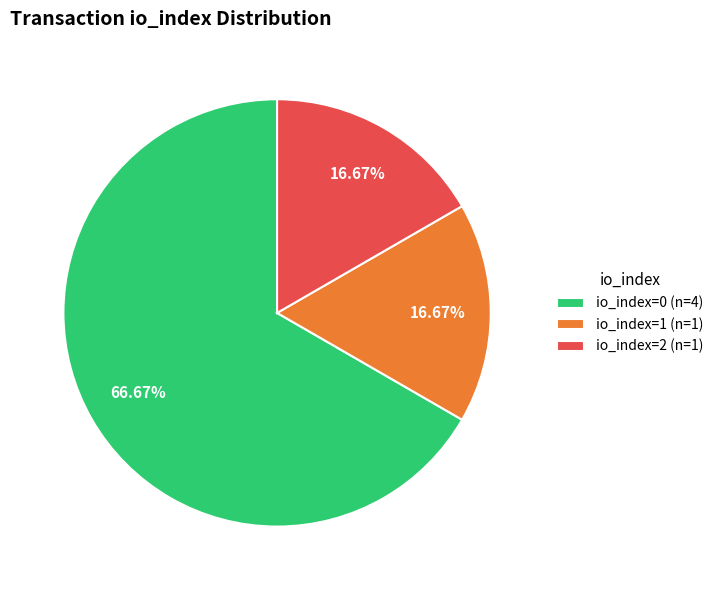

Approximately how many times larger is the value at io_index=2 (n=1) compared to io_index=1 (n=1)?

1.0